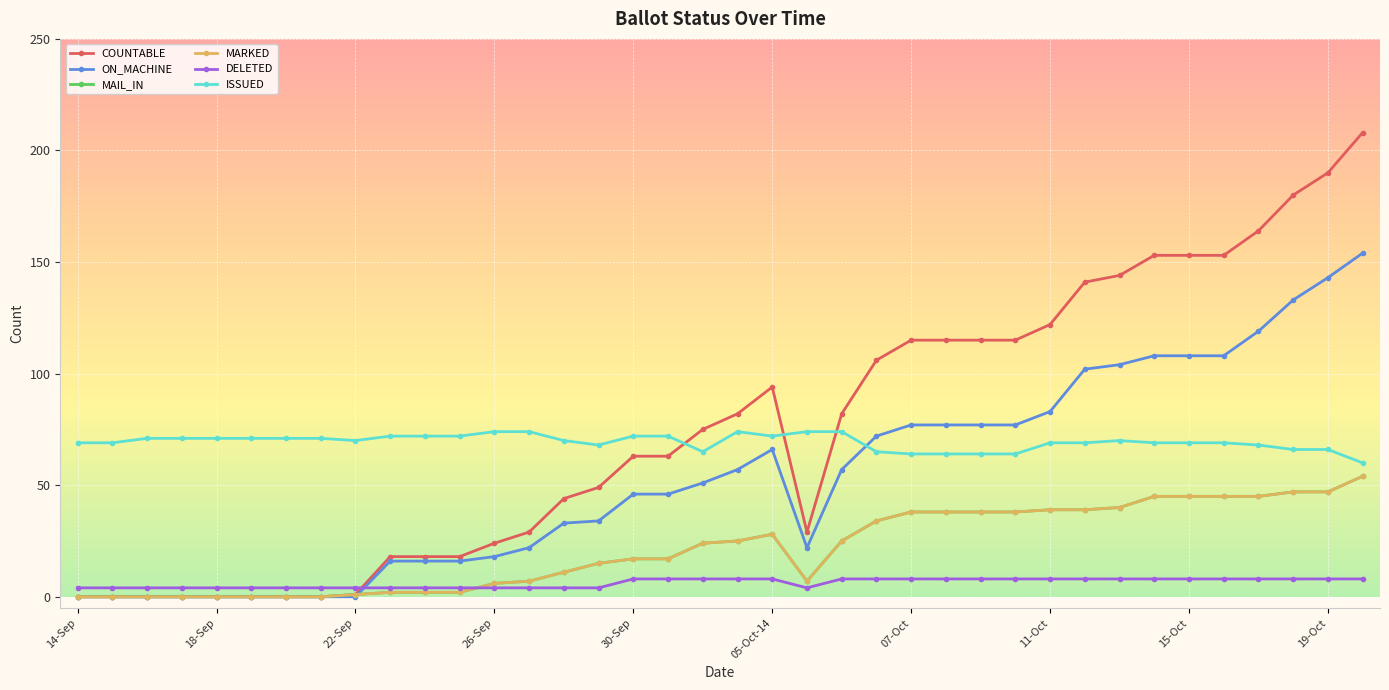

Where does the ON_MACHINE series first go above 51?

19